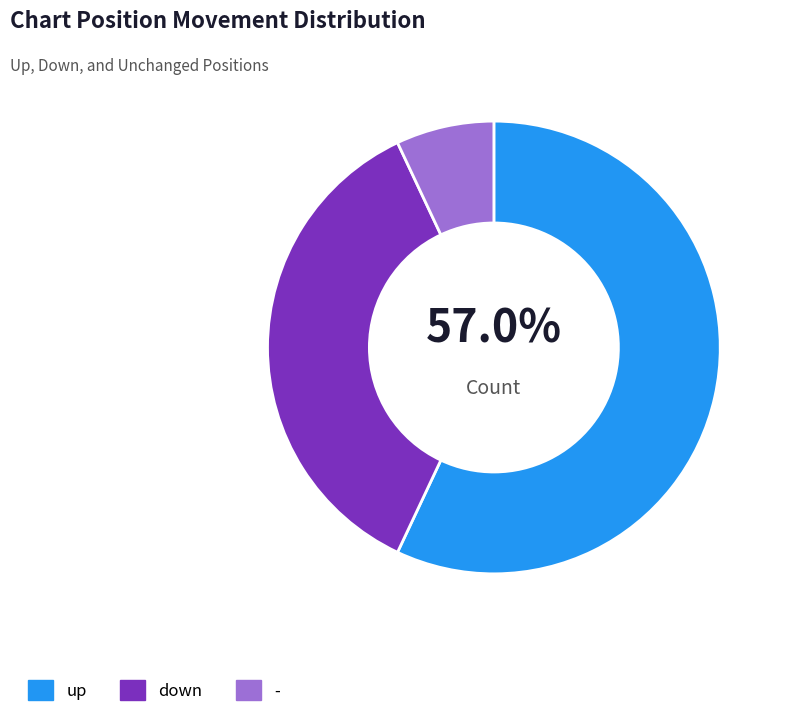

Is it true that down is 29% of the pie?

False